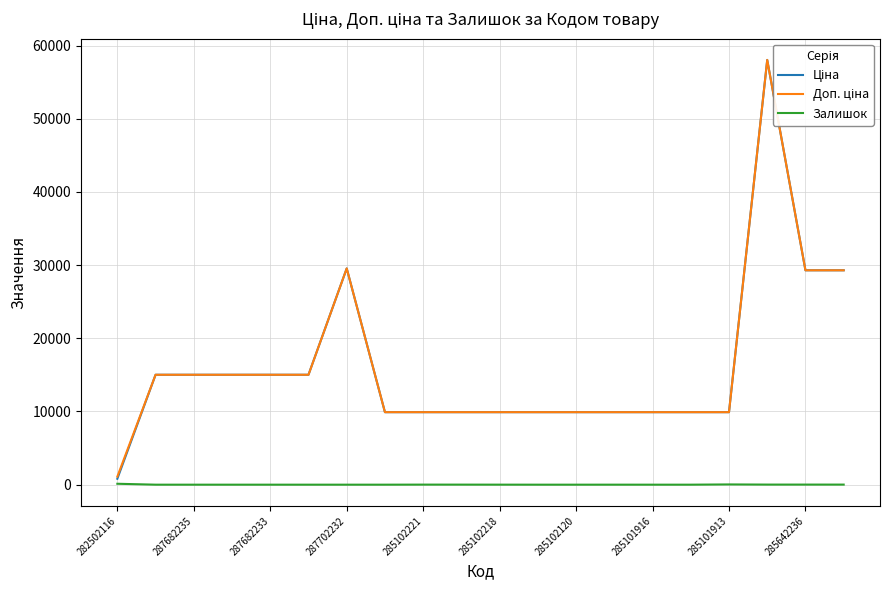

True or false: Залишок has a value of -67.1 at 287682235.

False